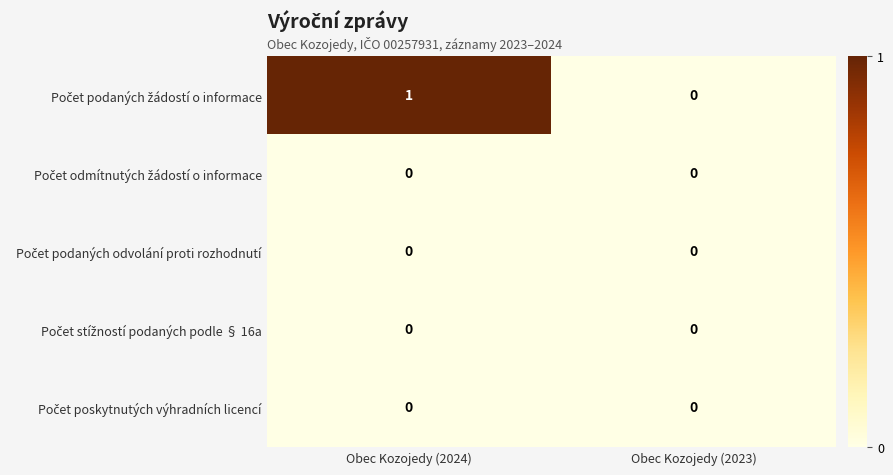

At which category is the sum across all series the highest?

Obec Kozojedy (2024)